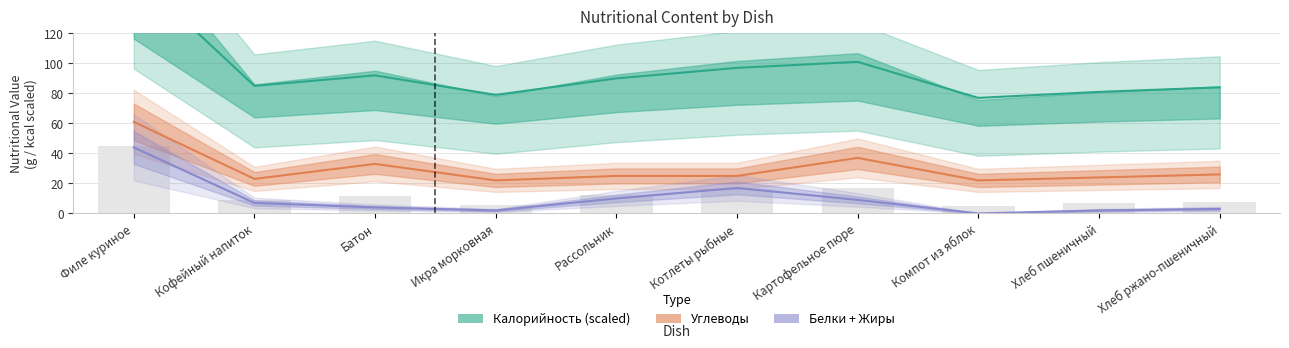

Between Икра морковная and Картофельное пюре, which series saw the biggest shift?

Калорийность (scaled)